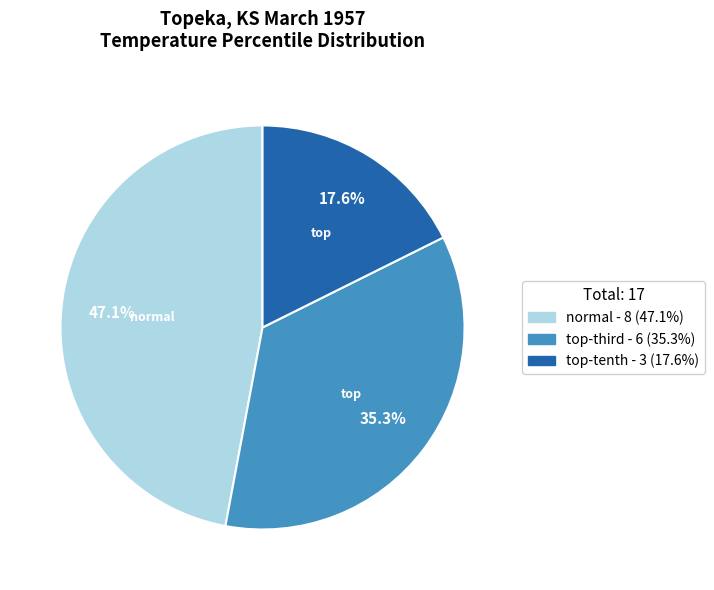

Is normal the majority of the pie?

No